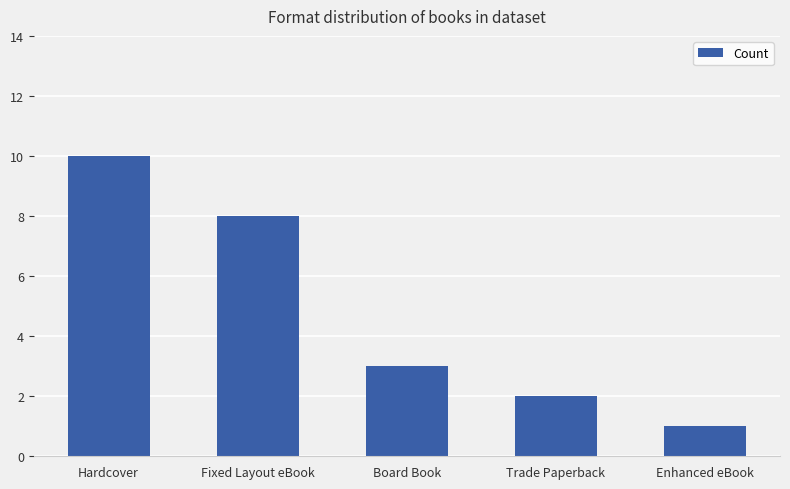

Count the number of data series in this chart.

1